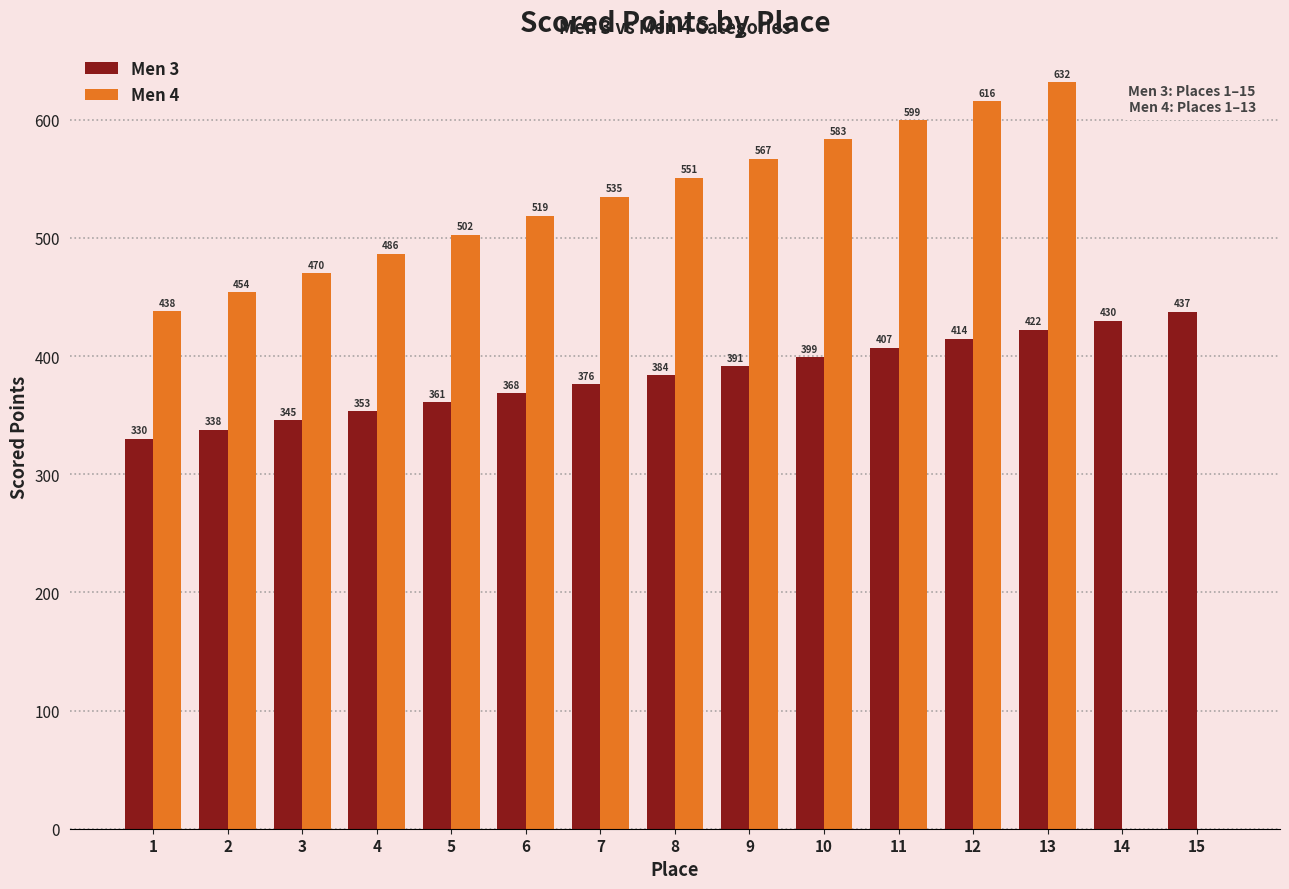

Where is Men 3 nearest to the value 383?

8